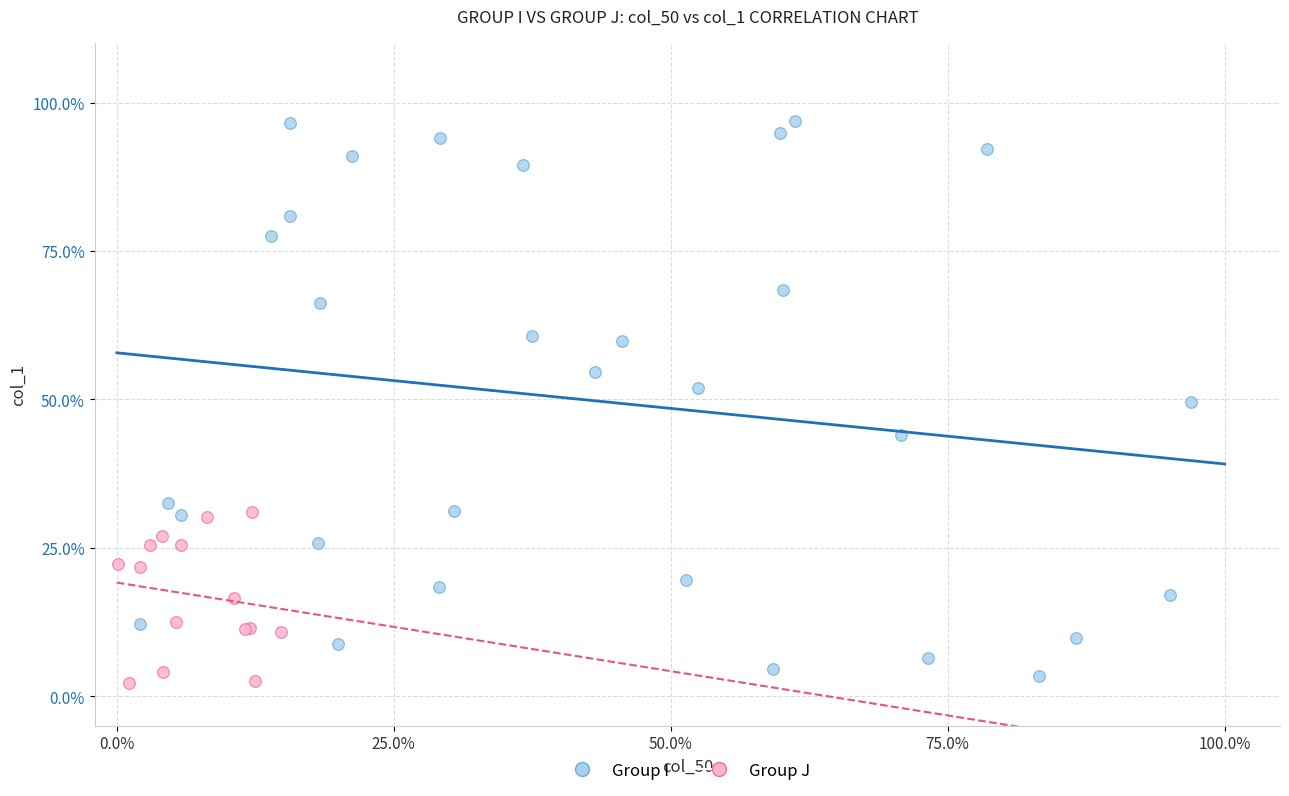

What are all the series names shown in the legend?

Group I, Group J